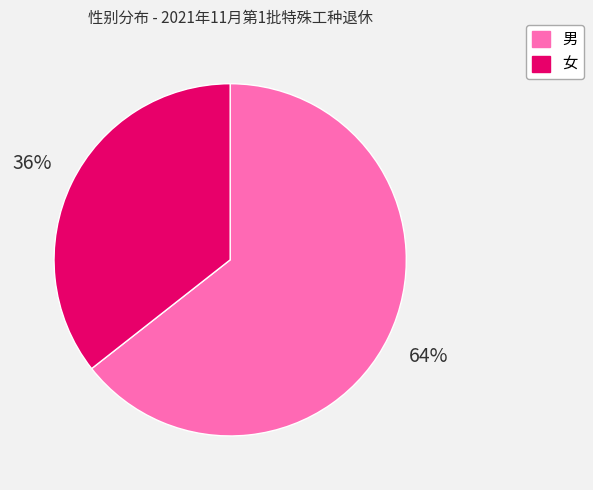

Approximately how many times larger is the value at 男 compared to 女?

1.8